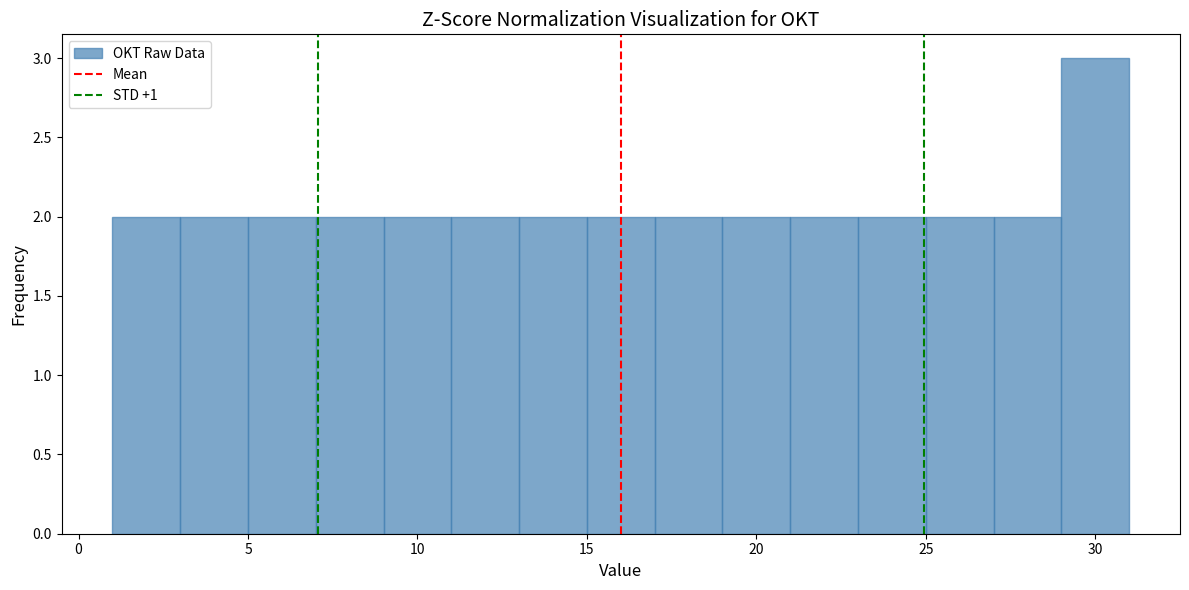

Reading left to right, list every bar in this chart as the range it spans on the x-axis followed by its height. The values are not printed on the chart, so give them approximately, as read against the axis.

1 to 3: 2
3 to 5: 2
5 to 7: 2
7 to 9: 2
9 to 11: 2
11 to 13: 2
13 to 15: 2
15 to 17: 2
17 to 19: 2
19 to 21: 2
21 to 23: 2
23 to 25: 2
25 to 27: 2
27 to 29: 2
29 to 31: 3